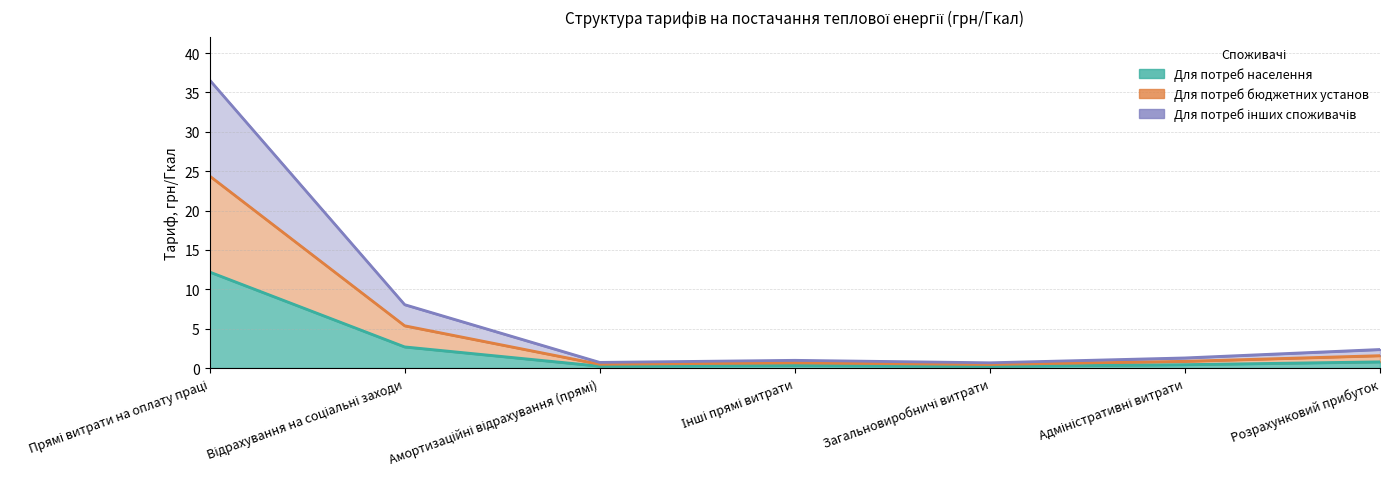

True or false: Для потреб бюджетних установ and Для потреб інших споживачів intersect in this chart.

False